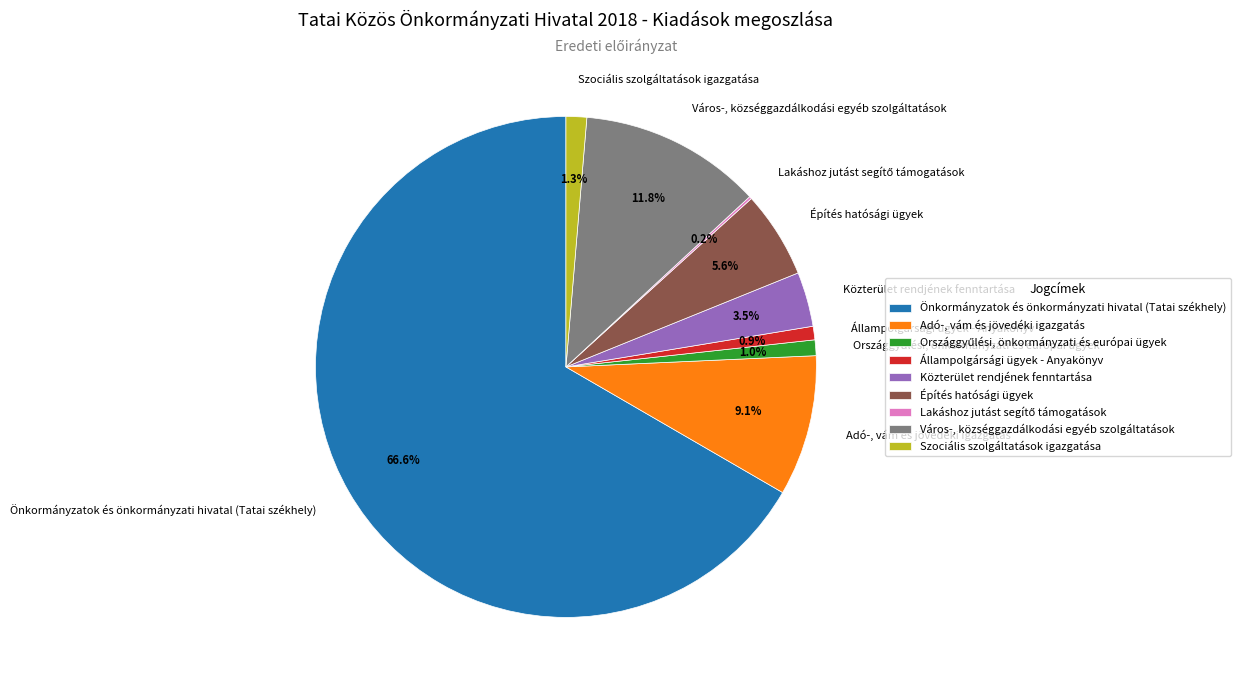

Which has a higher value, Város-, községgazdálkodási egyéb szolgáltatások or Önkormányzatok és önkormányzati hivatal (Tatai székhely)?

Önkormányzatok és önkormányzati hivatal (Tatai székhely)